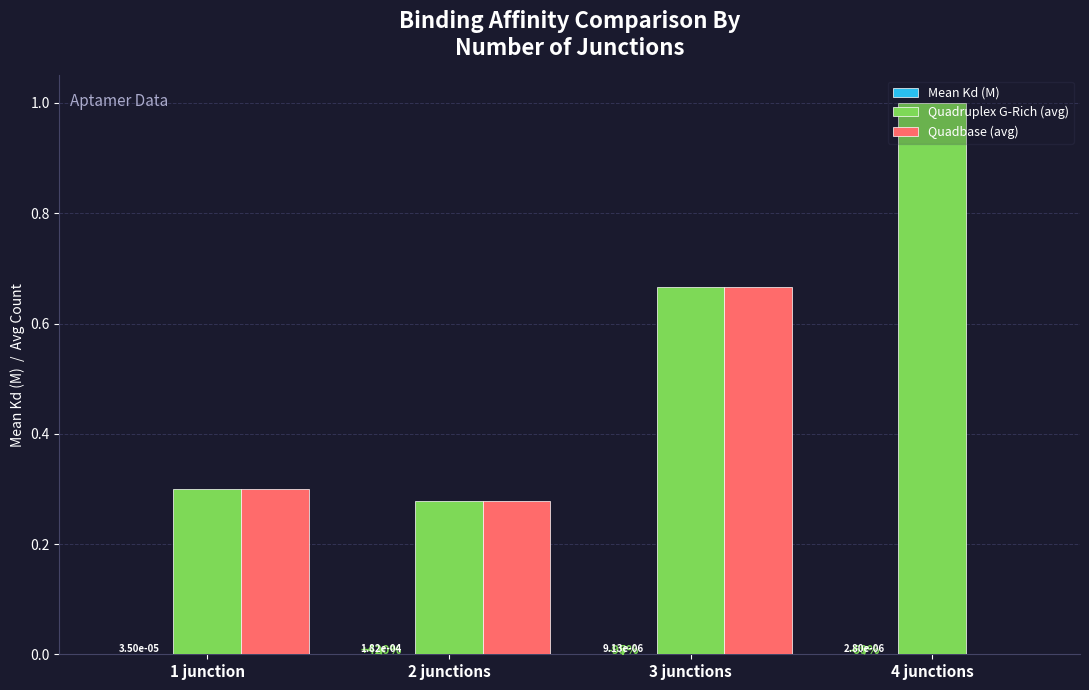

Which label corresponds to the largest value in the chart?

4 junctions